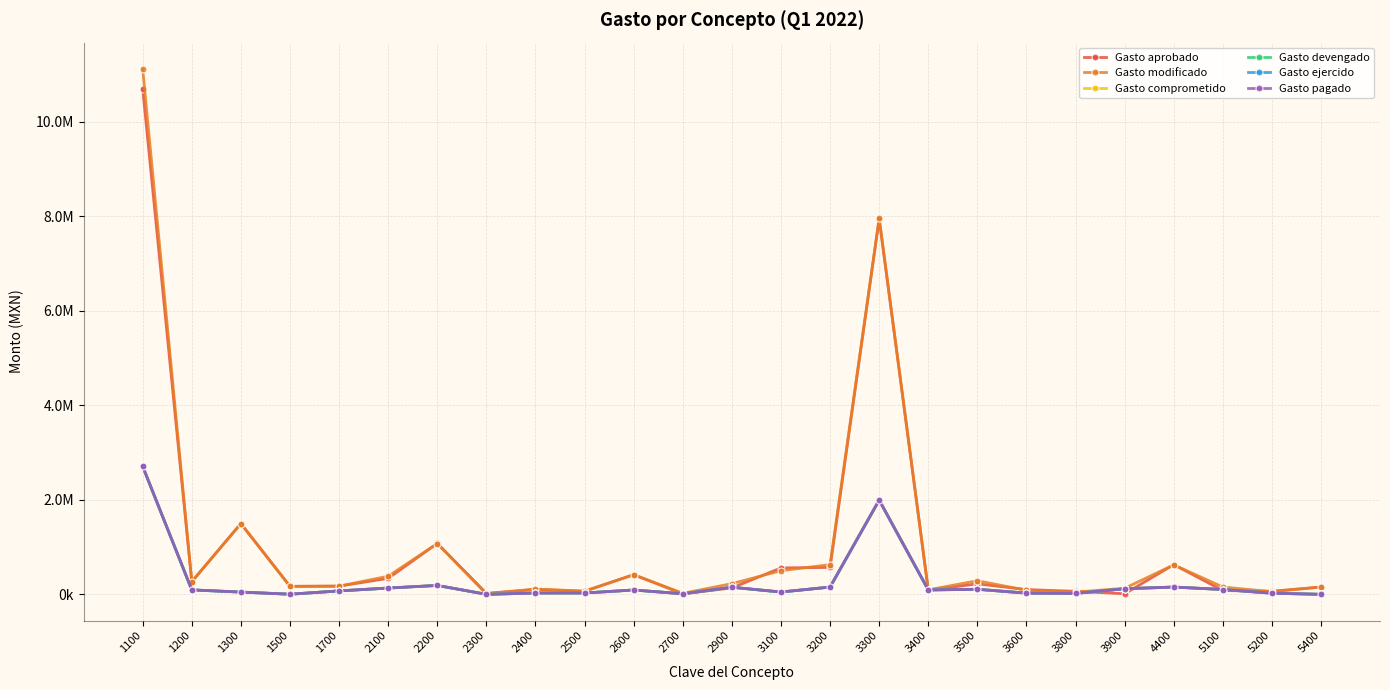

Does the chart have visible grid lines?

Yes